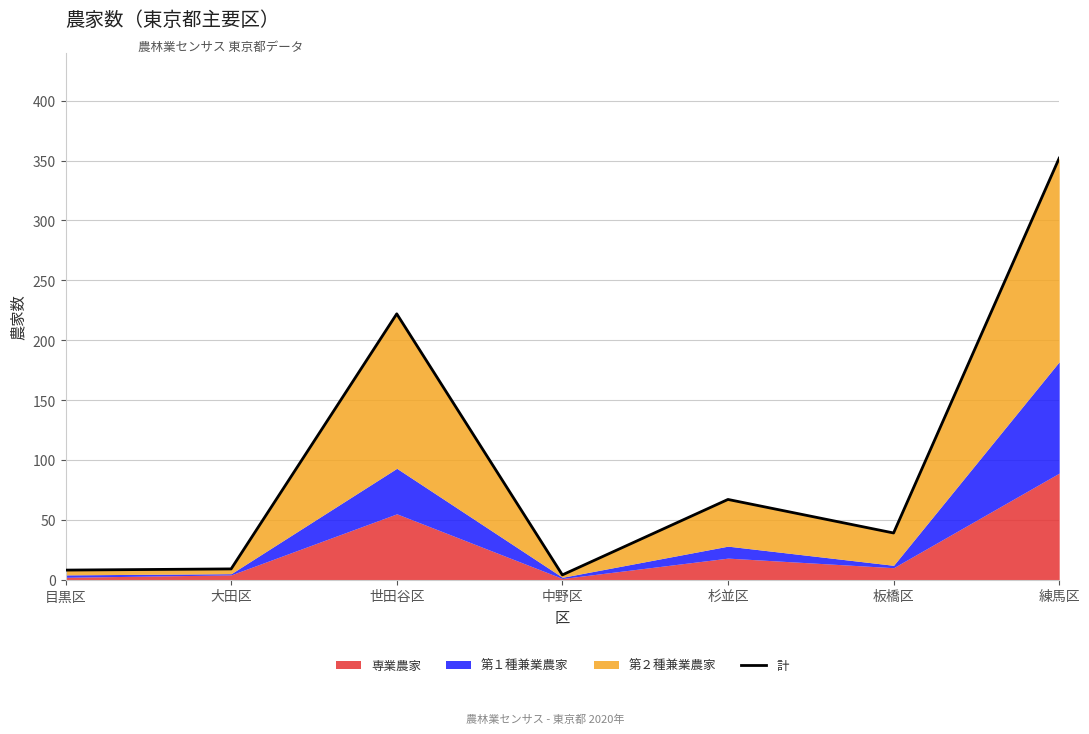

True or false: there are more than 1 points higher than both neighbors.

True